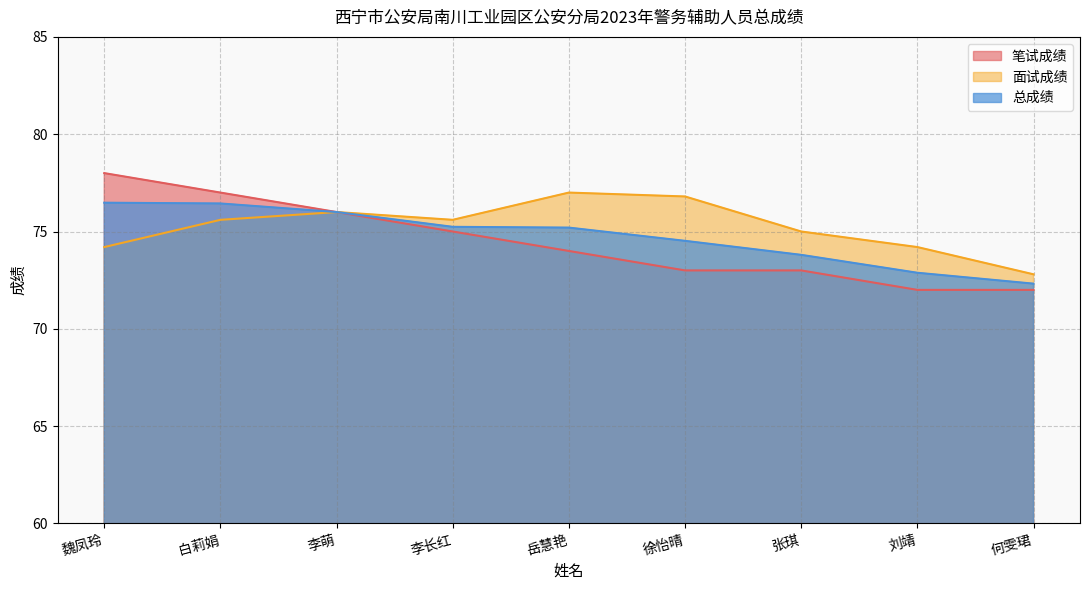

Does the chart have visible grid lines?

Yes